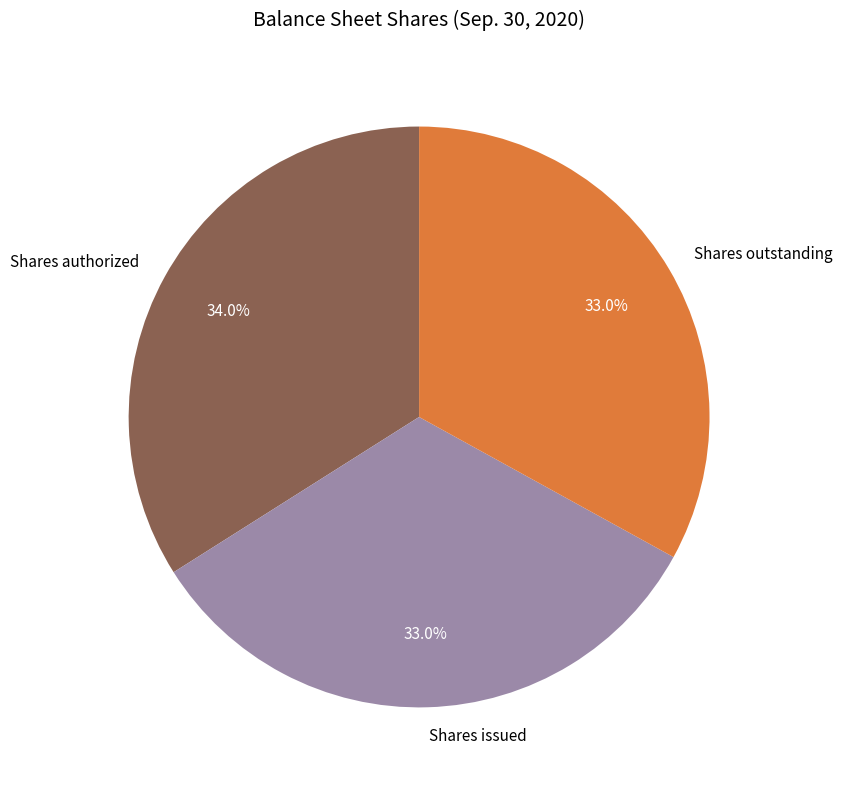

How many segments does this pie chart have?

3